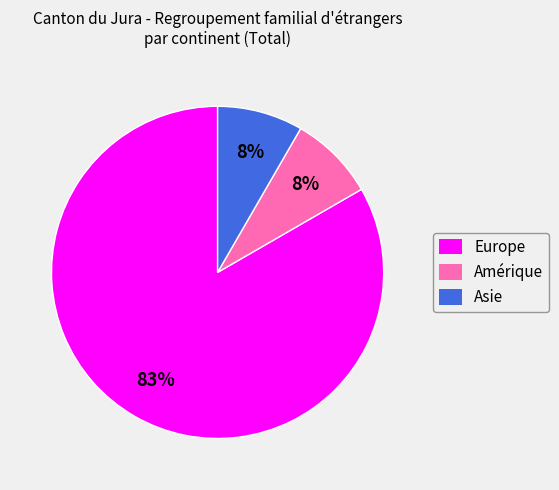

Is the sum of Amérique and Europe greater than half?

Yes